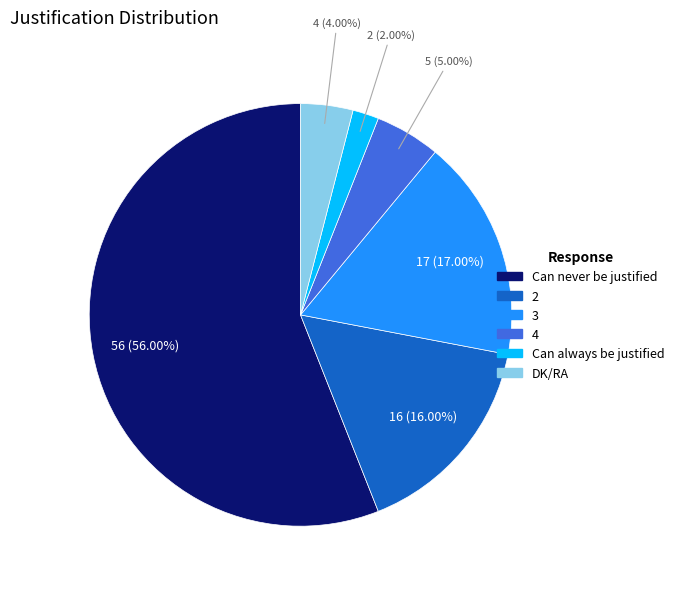

What is the ratio of the value at Can never be justified to the value at Can always be justified?

28.0